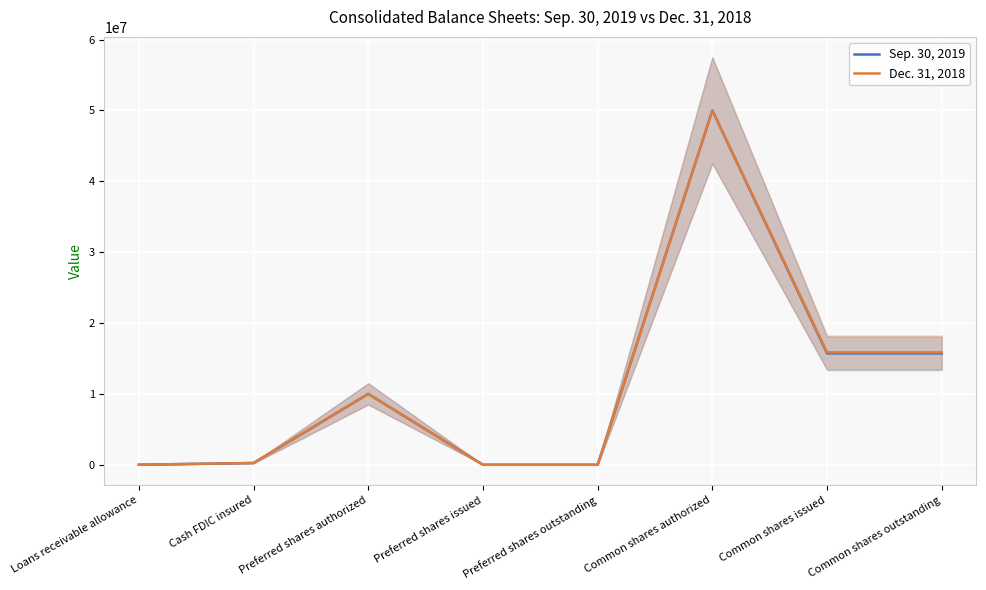

True or false: Dec. 31, 2018 has more than 0 interior local peaks.

True